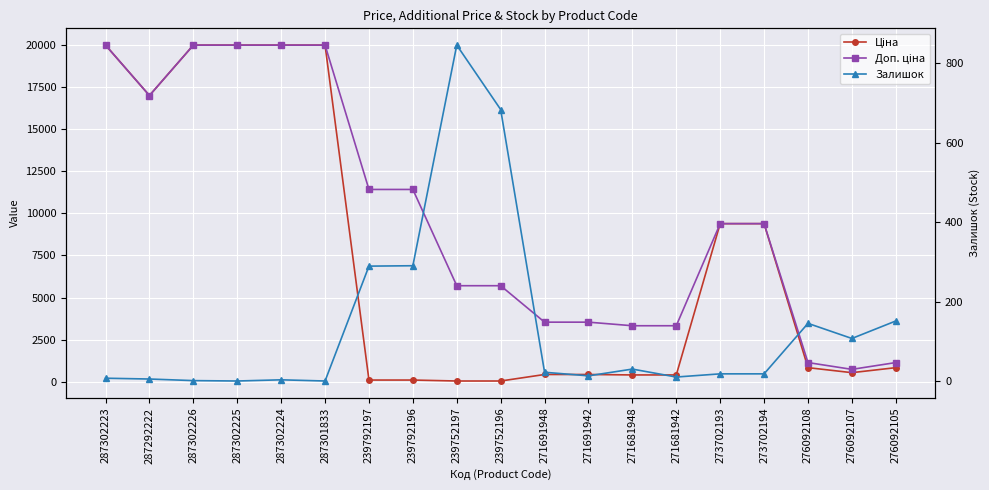

Between 239792196 and 276092107, which is larger?

276092107